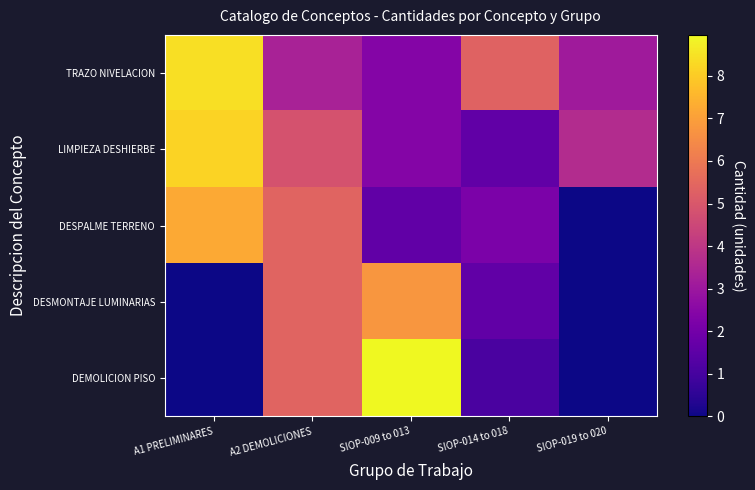

List the series in order of their peak value, highest first.

DEMOLICION PISO, TRAZO NIVELACION, LIMPIEZA DESHIERBE, DESPALME TERRENO, DESMONTAJE LUMINARIAS